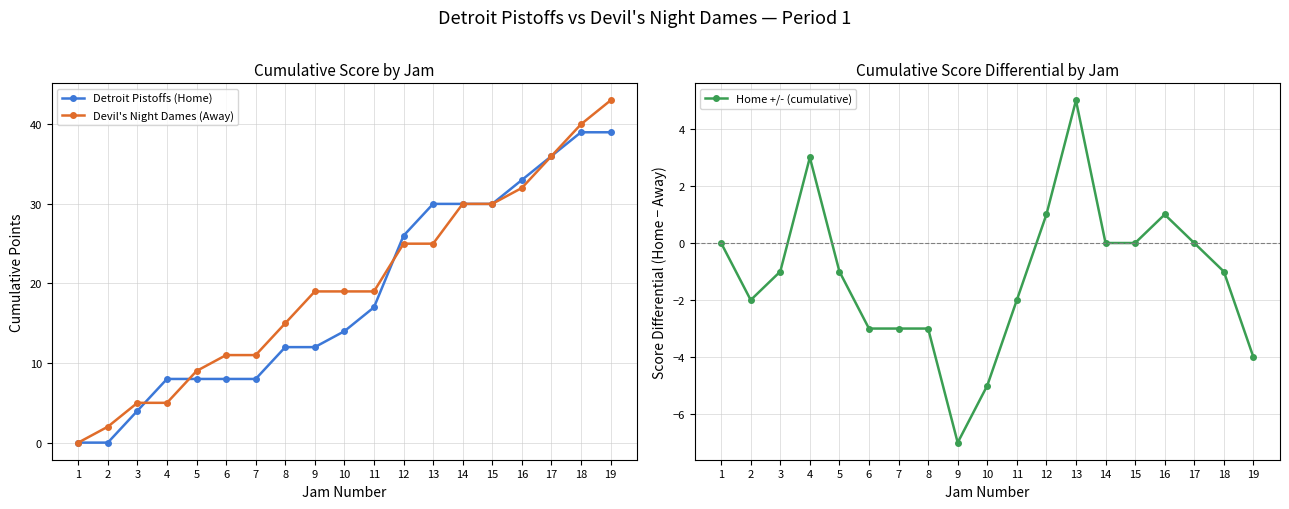

Where is Devil's Night Dames (Away) nearest to the value 21?

9